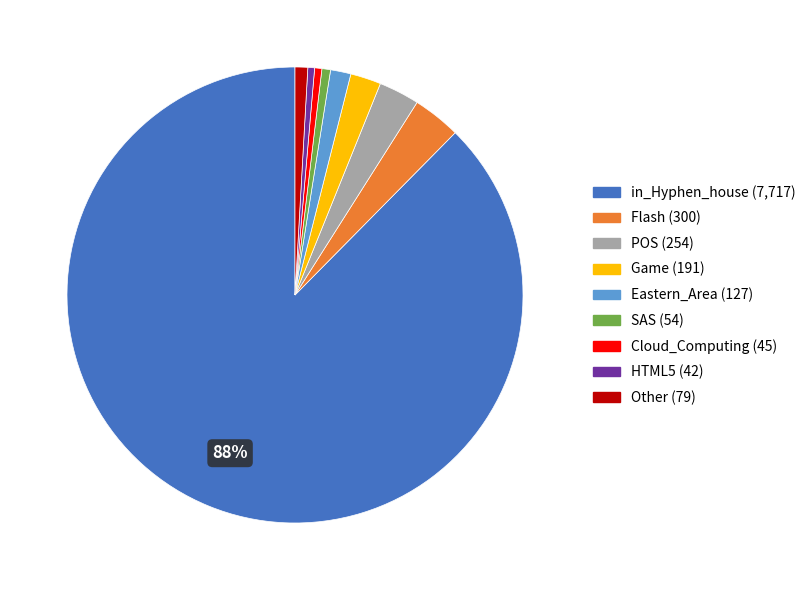

To the nearest percent, what is the average slice percentage?

11%